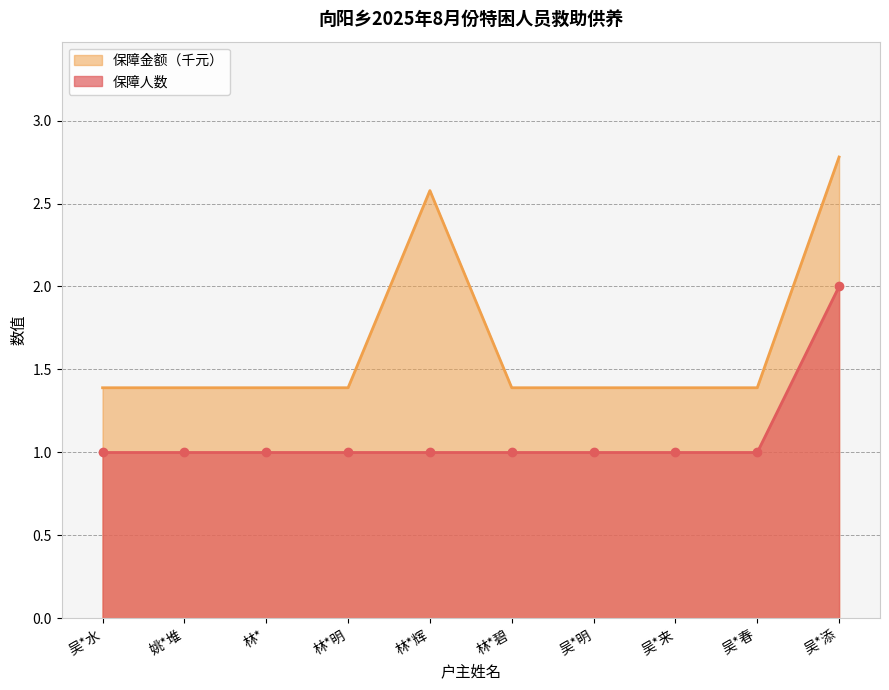

How many lines are shown in the chart?

2